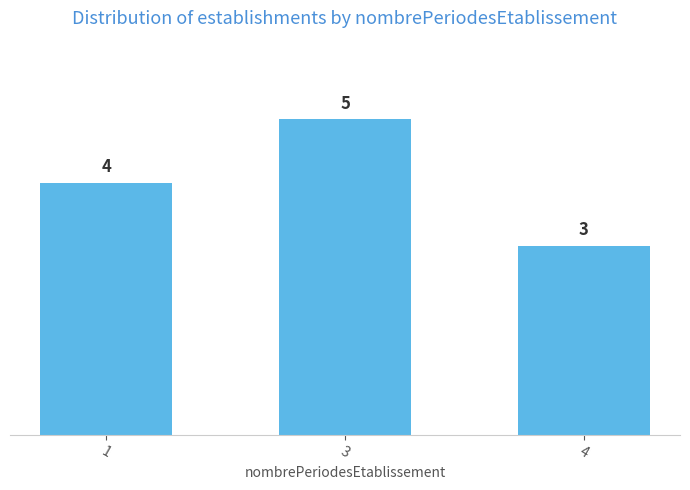

How many data points are less than 4?

1